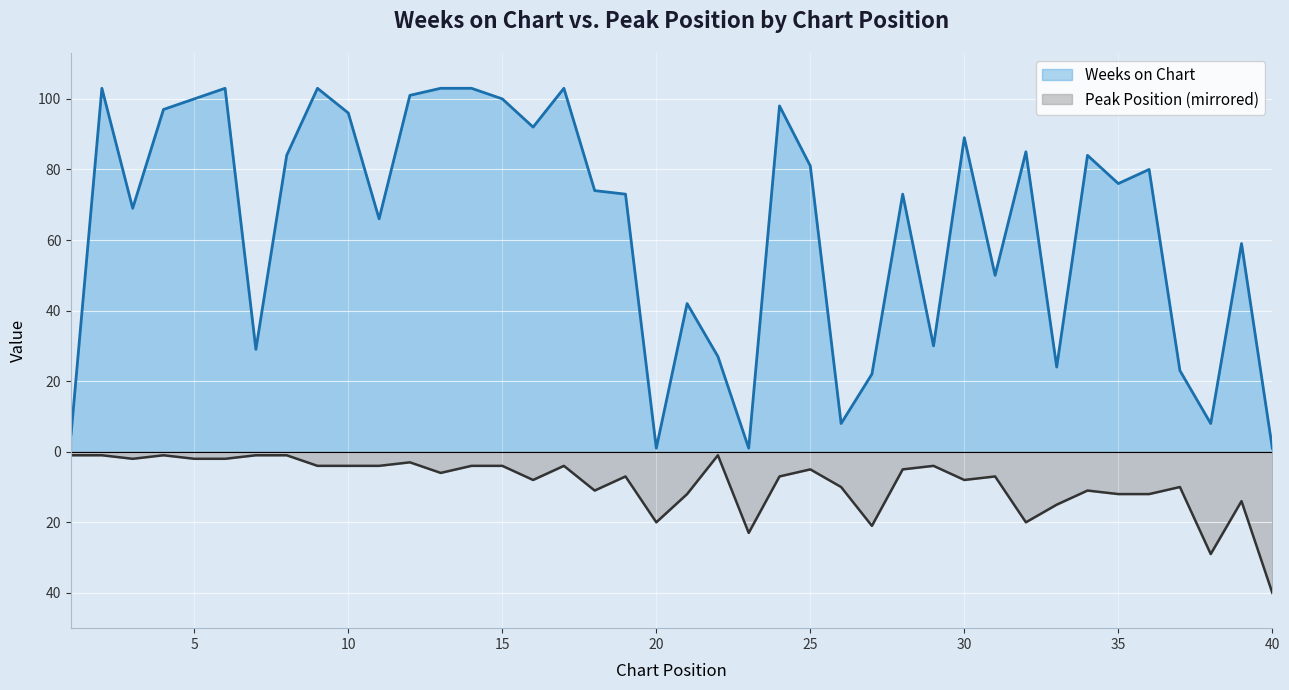

Does the chart display data point markers on the line(s)?

No